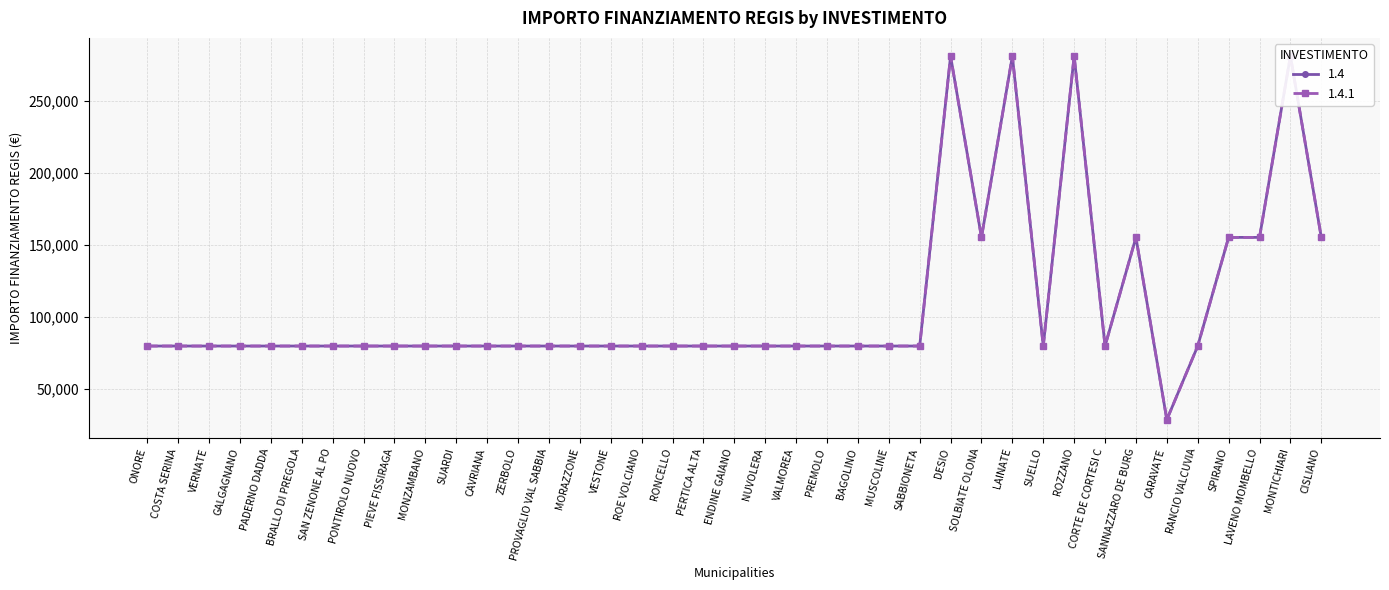

How many lines are shown in the chart?

2